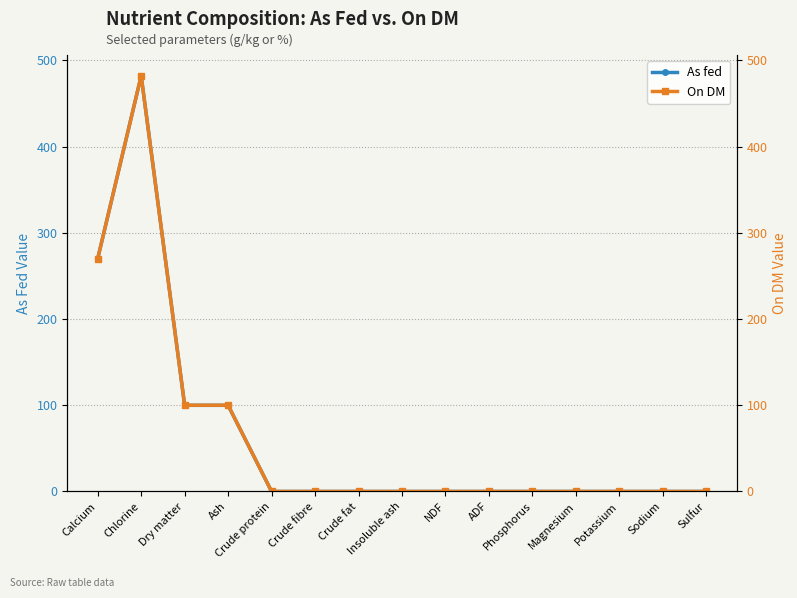

Reading right to left, what are all the values shown in this chart?

As fed: 0.0	0.0	0.0	0.0	0.0	0.0	0.0	0.0	0.0	0.0	0.0	99.9	99.9	482.0	270.0
On DM: 0.0	0.0	0.0	0.0	0.0	0.0	0.0	0.0	0.0	0.0	0.0	100.0	100.0	482.0	270.0